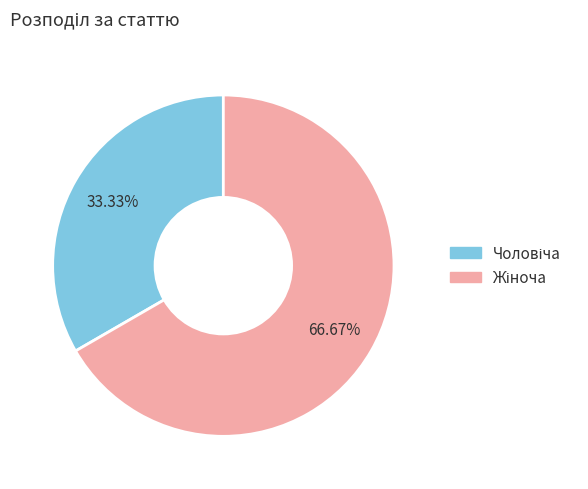

How many slices are in this pie chart?

2